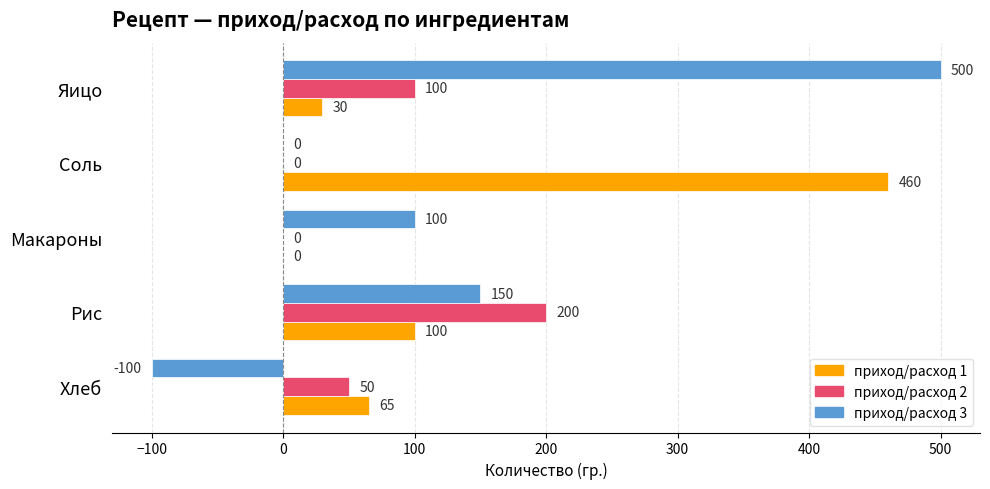

Is it true that приход/расход 3 equals 150 at Рис?

True